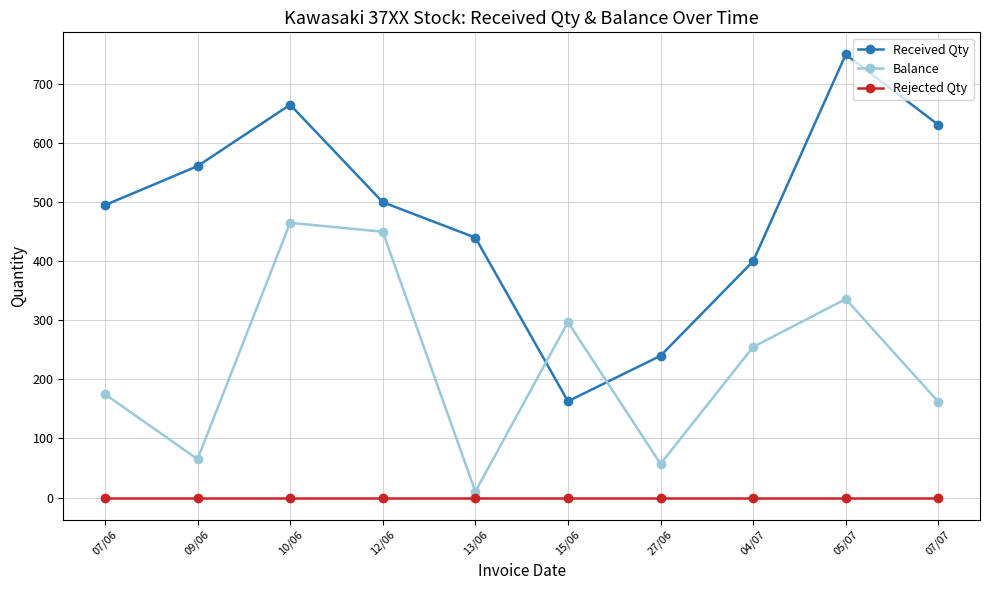

What position from the left is 05/07?

9